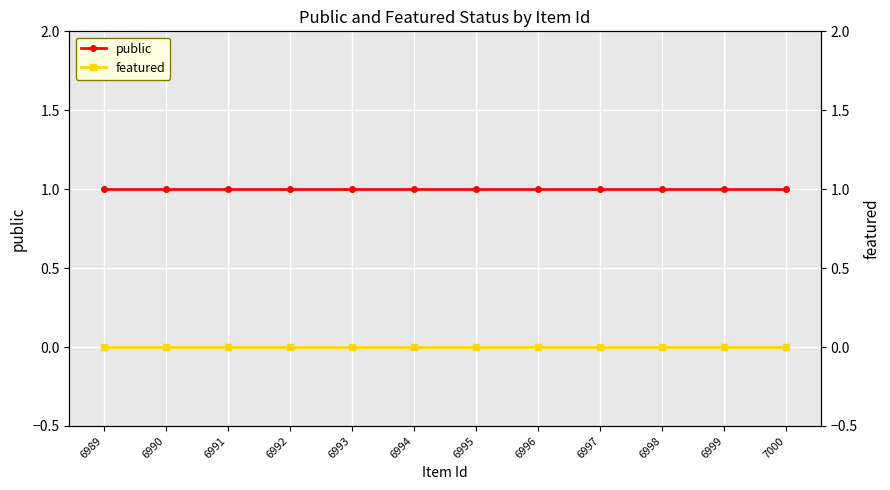

List the labels in order of public value, smallest first.

6989, 6990, 6991, 6992, 6993, 6994, 6995, 6996, 6997, 6998, 6999, 7000